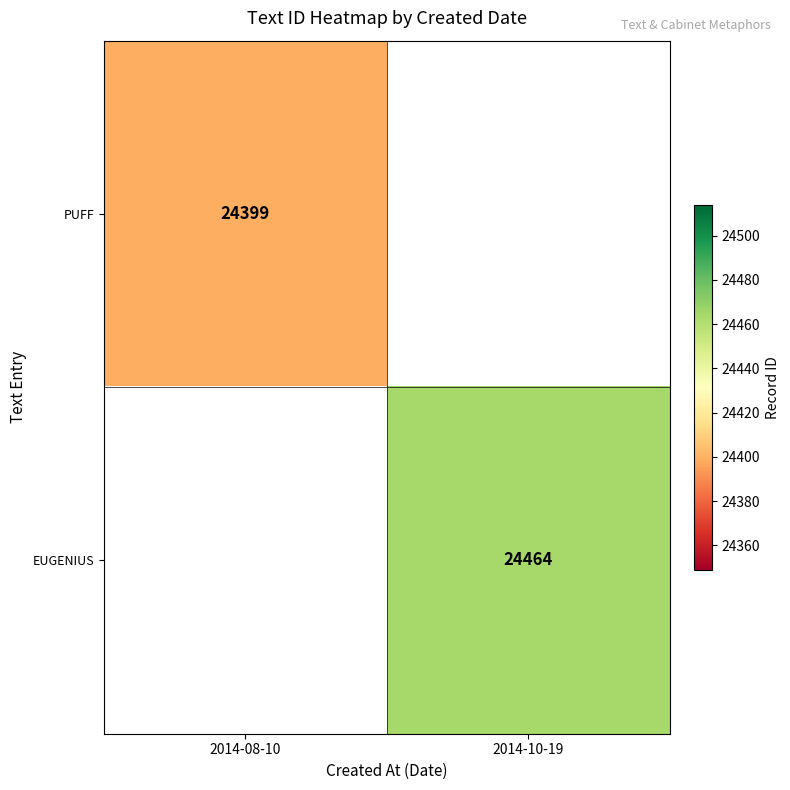

The EUGENIUS series shows 37378 at 2014-10-19. True or false?

False